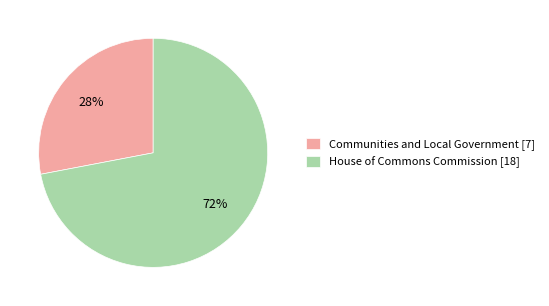

Is it true that House of Commons Commission [18] is 66% of the pie?

False